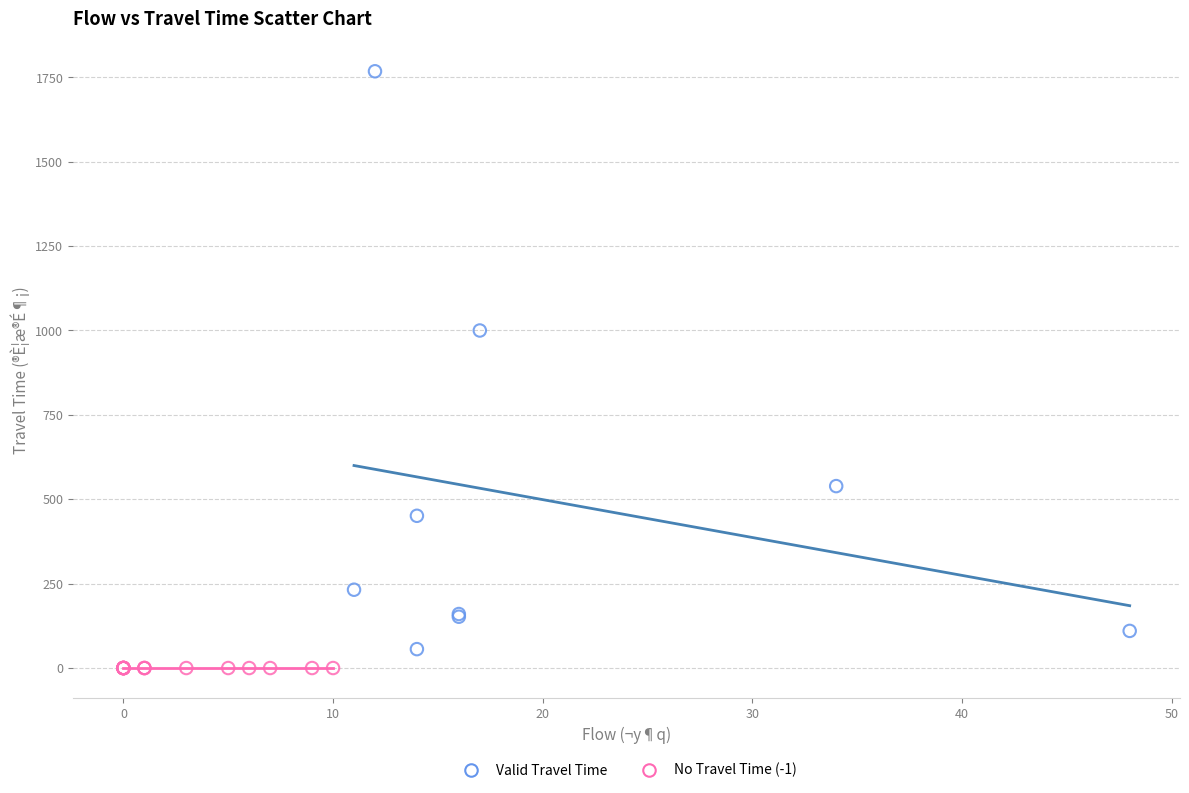

Which series reaches the maximum Y coordinate?

Valid Travel Time